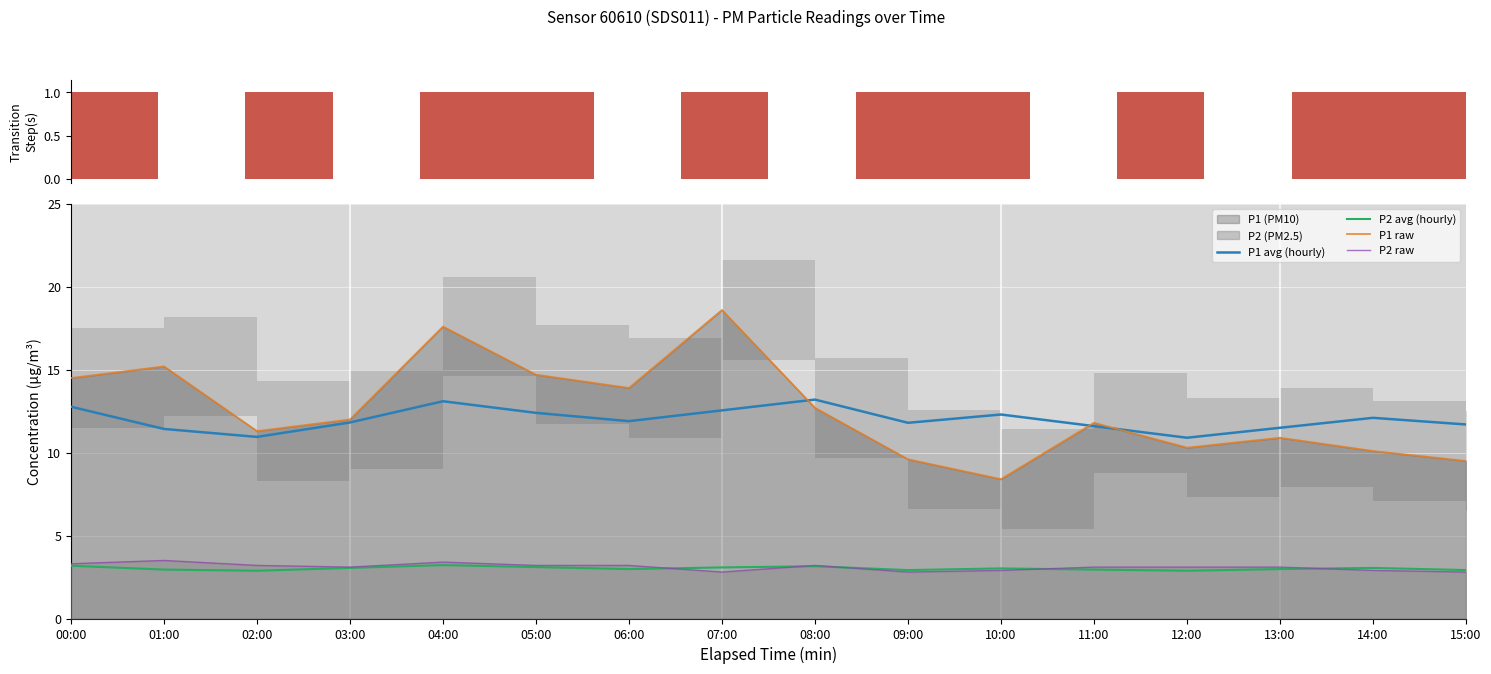

Where does the P1 raw series first go above 12?

00:00